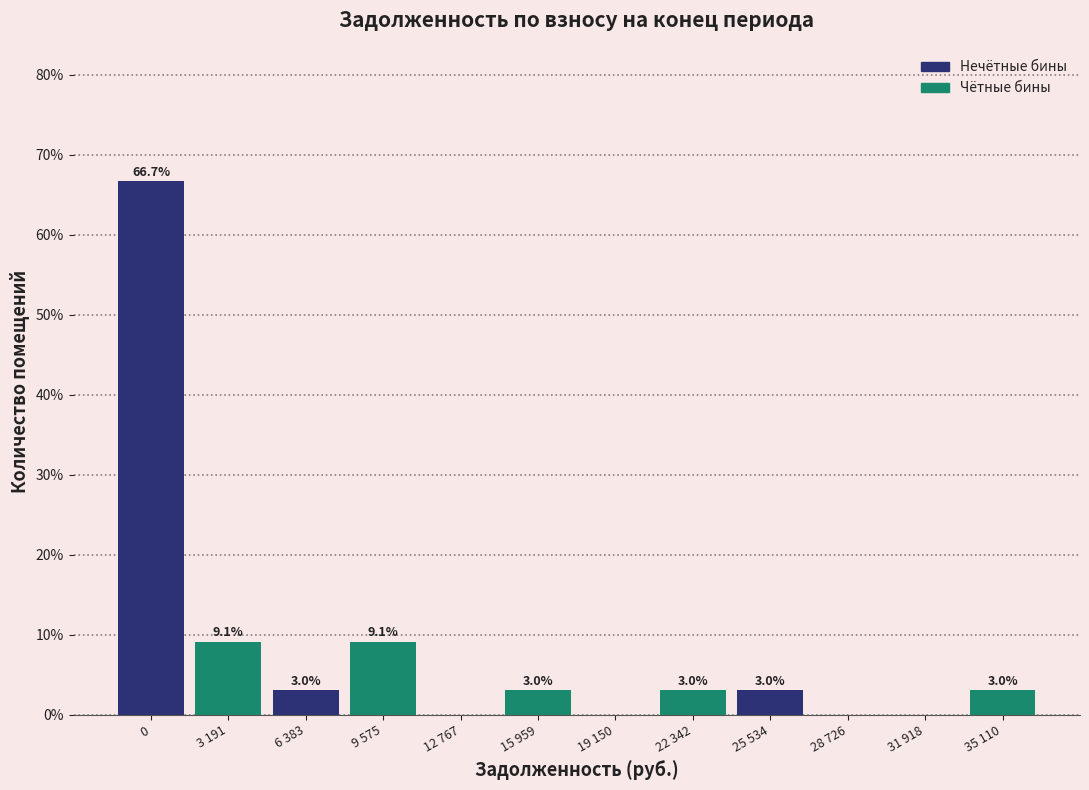

Reading right to left, what are all the values shown in this chart?

35 110=3.0	31 918=0.0	28 726=0.0	25 534=3.0	22 342=3.0	19 150=0.0	15 959=3.0	12 767=0.0	9 575=9.1	6 383=3.0	3 191=9.1	0=66.7